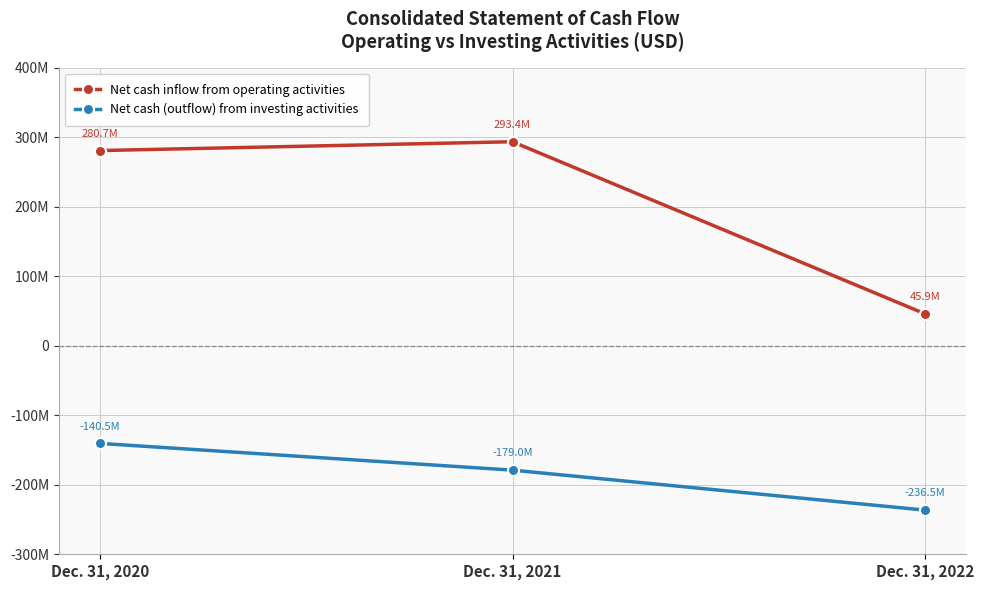

At which label is Net cash inflow from operating activities closest to 169646363?

Dec. 31, 2020